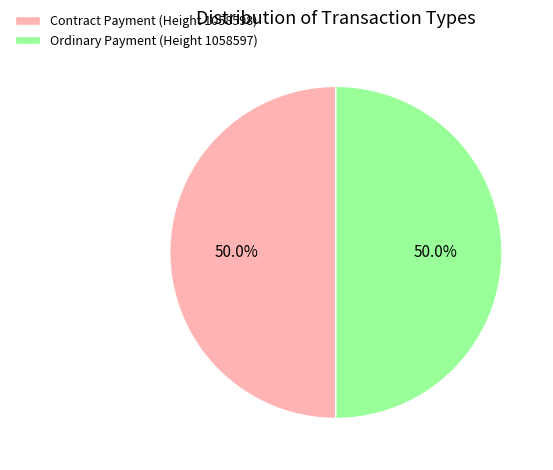

What is the ratio of the value at Ordinary Payment (Height 1058597) to the value at Contract Payment (Height 1058598)?

1.0